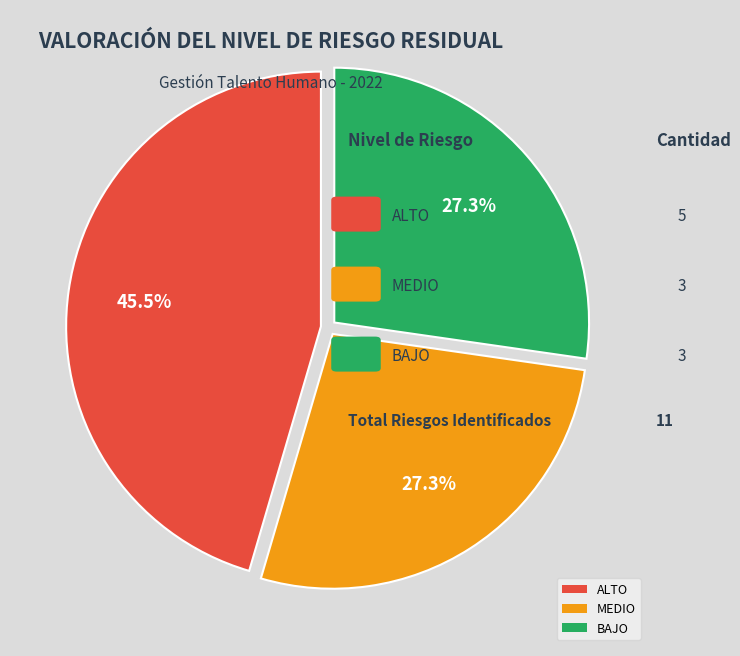

To the nearest percent, what is the combined percentage of ALTO and BAJO?

73%